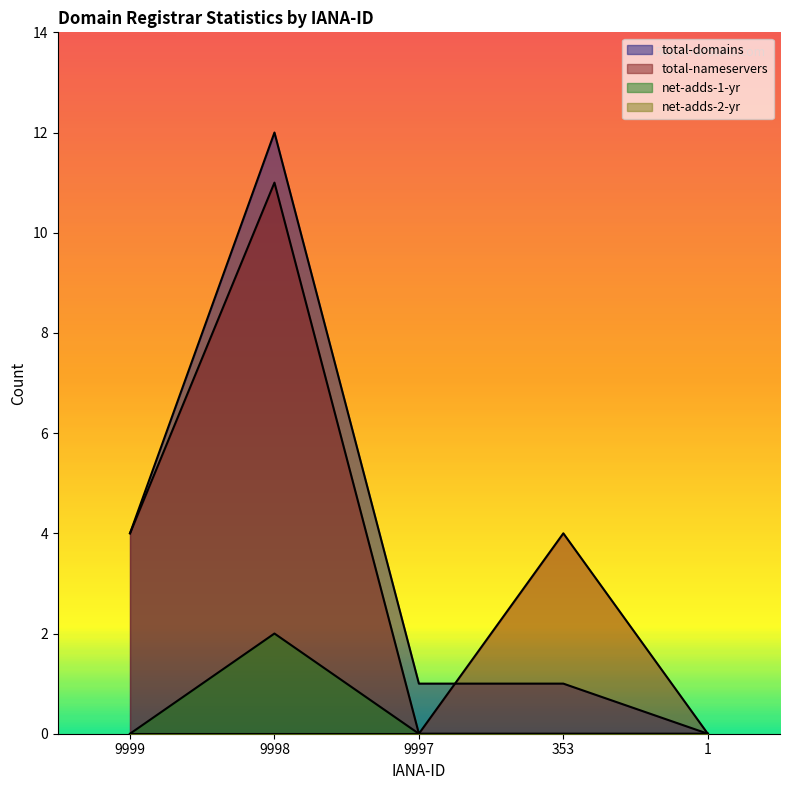

True or false: total-domains has more than 1 interior local peaks.

False